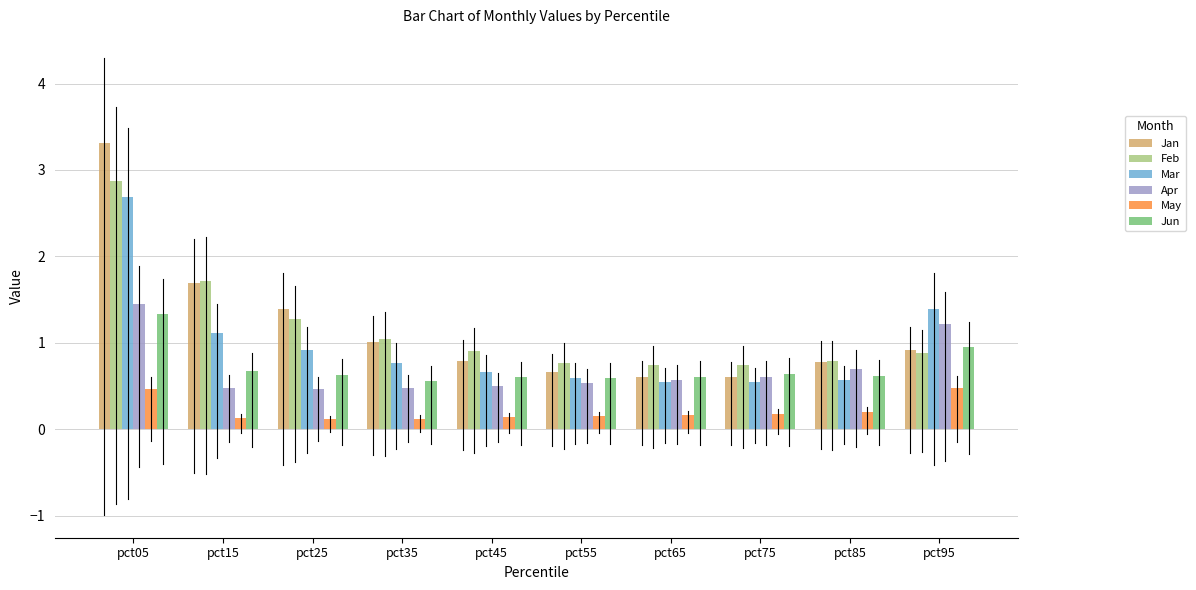

Is it true that Feb equals 2.9 at pct05?

True